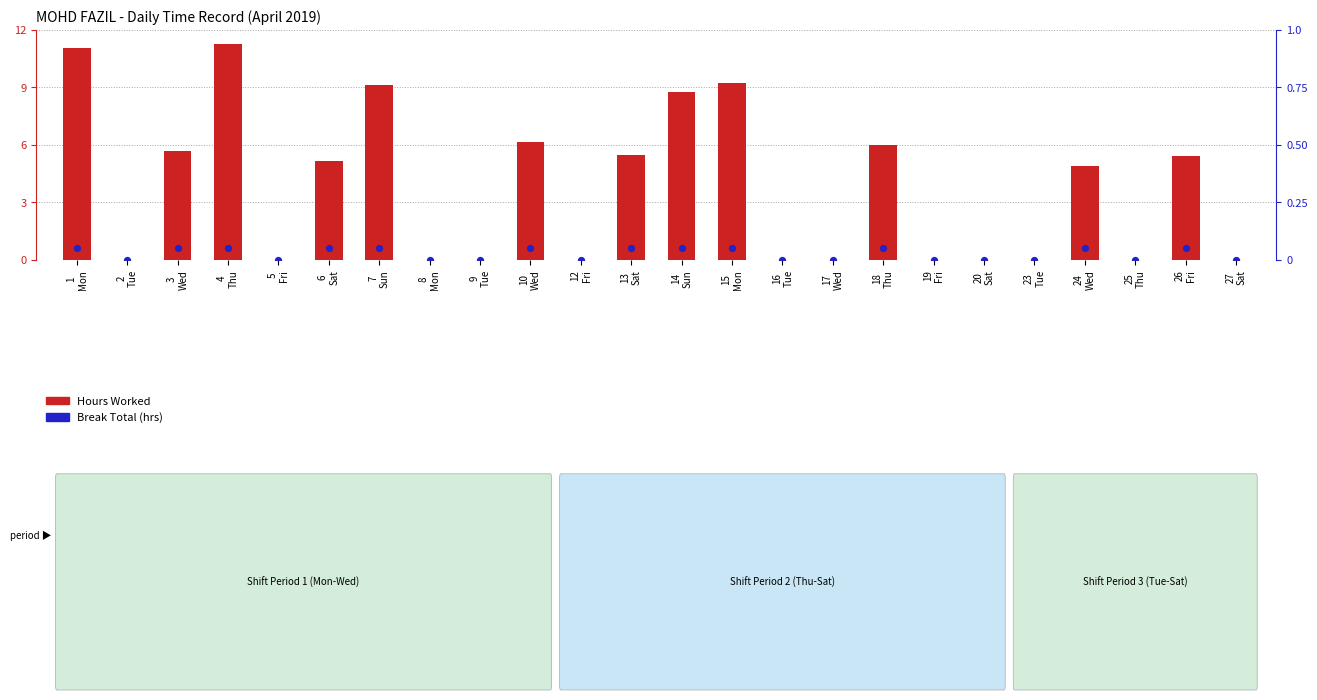

Which series reaches the maximum Y coordinate?

Hours Worked